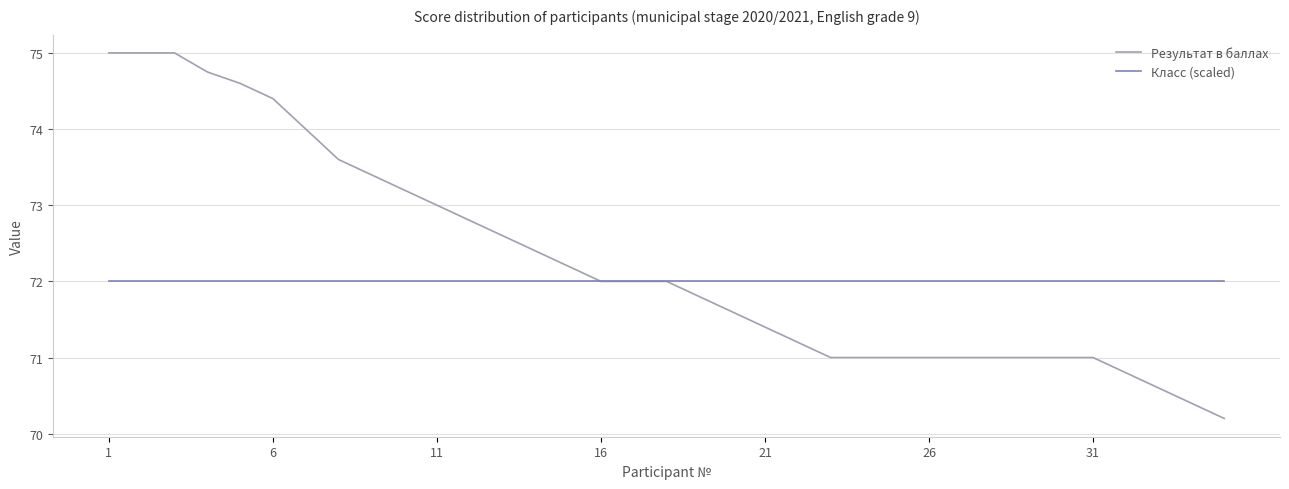

What is the maximum value shown in the chart?

75.0